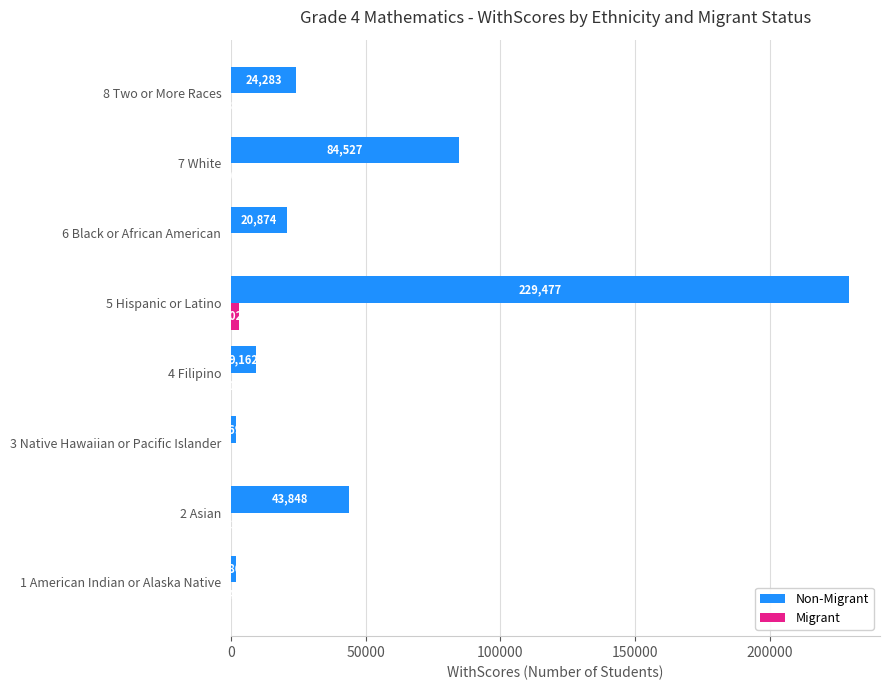

Which series has the largest total across all categories?

Non-Migrant